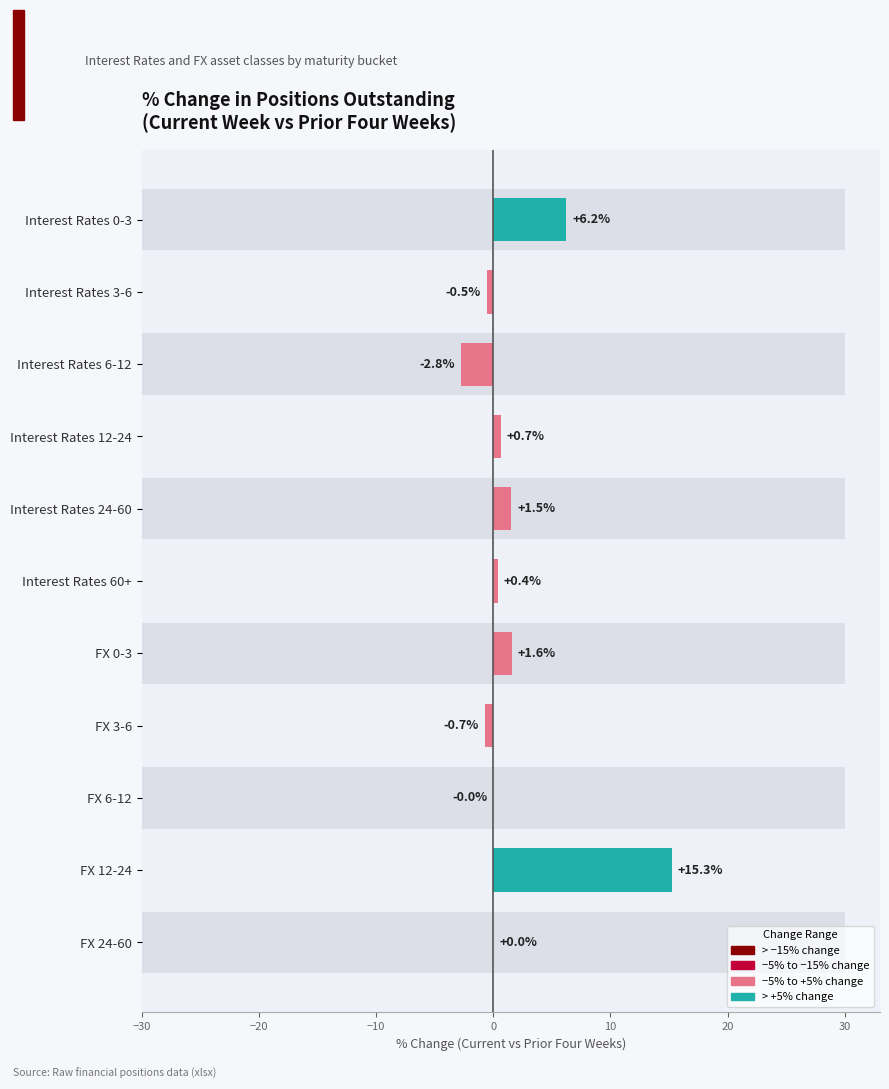

What is the difference between the second highest and minimum values?

9.0